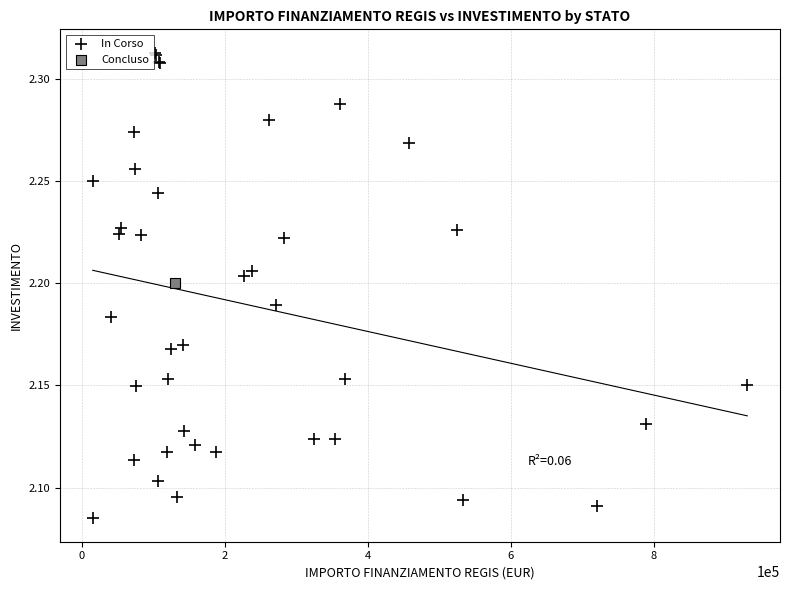

What are all the series names shown in the legend?

In Corso, Concluso